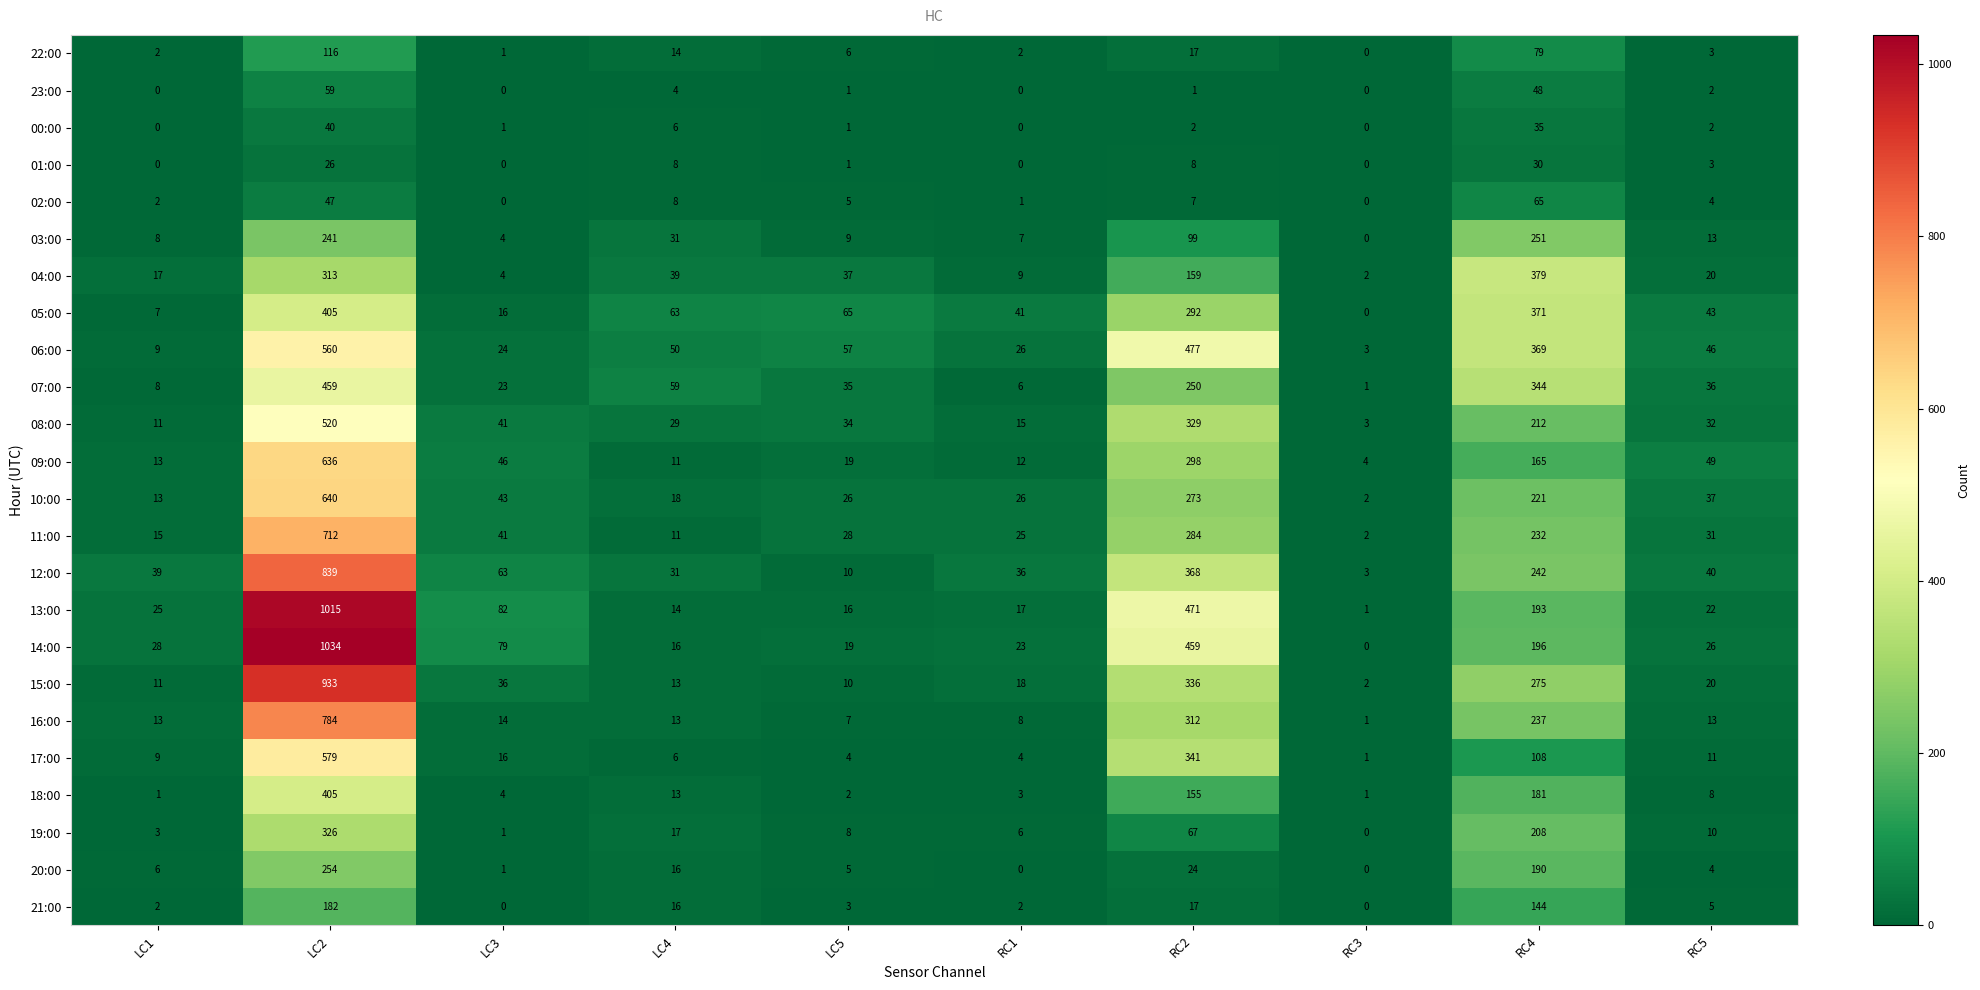

At how many categories does at least one series exceed 1014?

1